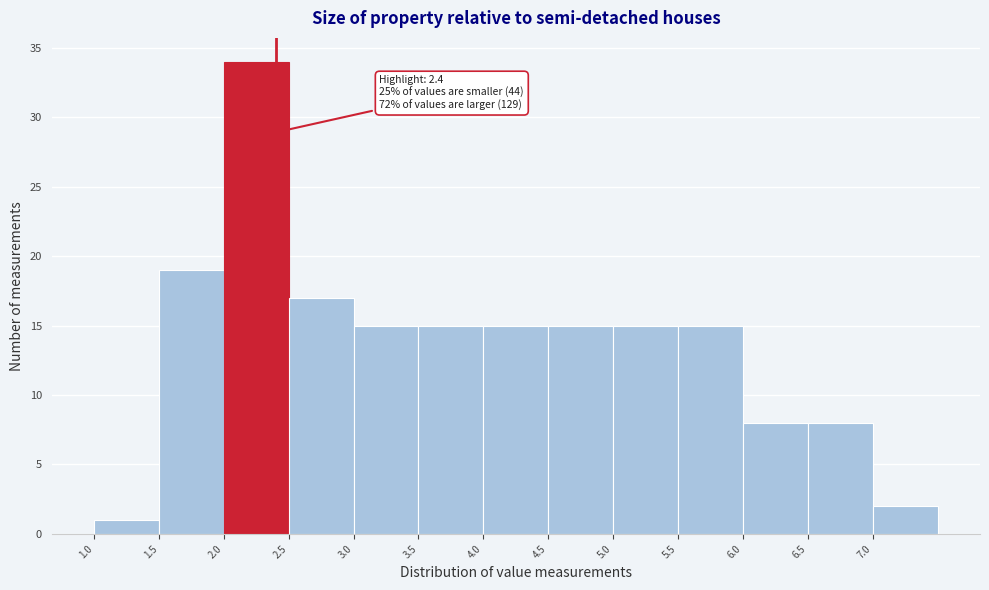

Over which range of the x-axis is the bar tallest?

2.0 to 2.5